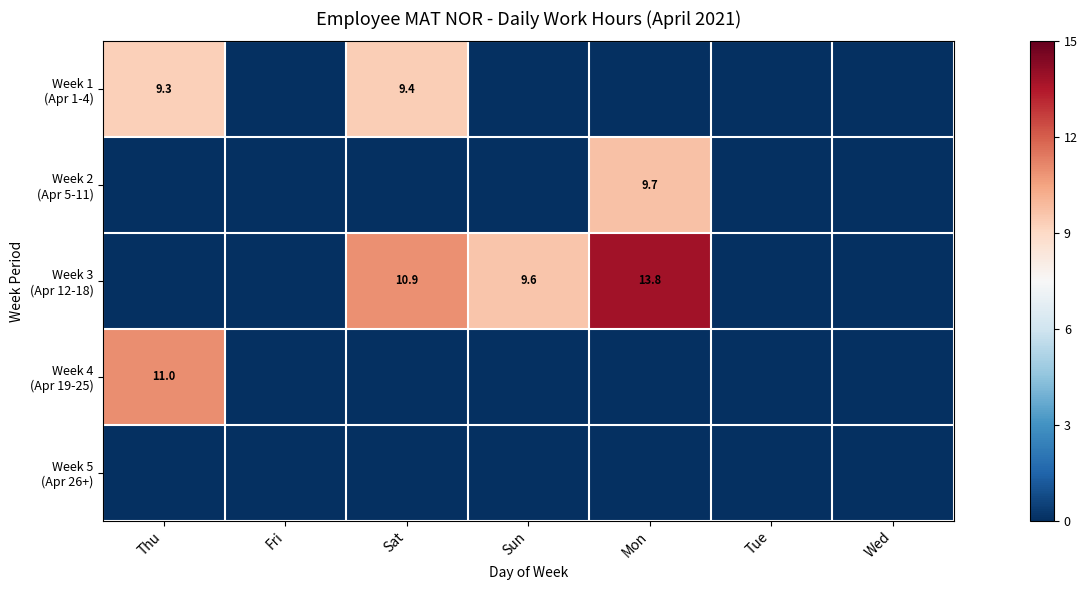

How many data points does each series have?

7